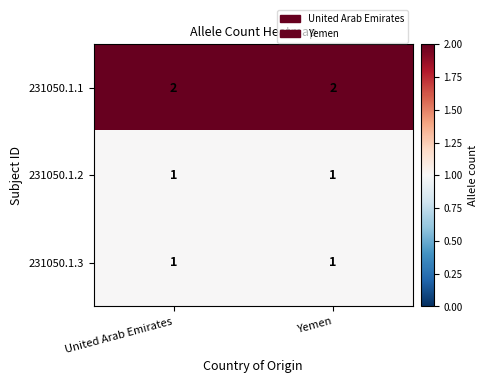

True or false: 231050.1.3 has a value of 2 at United Arab Emirates.

False